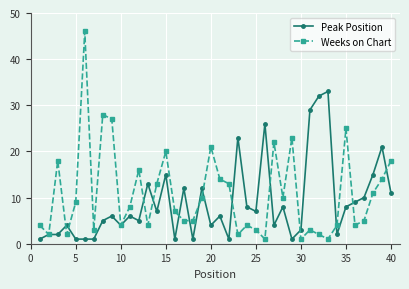

True or false: Peak Position has more than 1 points higher than both neighbors.

True